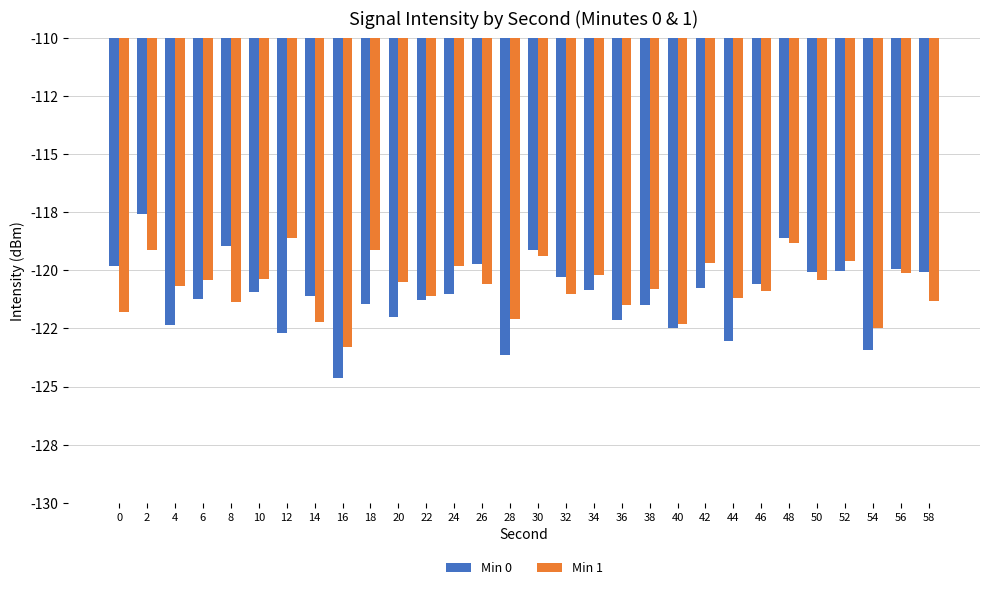

Reading right to left, transcribe all the data shown in this chart.

Min 0: 58=-120.1	56=-119.9	54=-123.4	52=-120.0	50=-120.1	48=-118.6	46=-120.6	44=-123.1	42=-120.8	40=-122.5	38=-121.5	36=-122.1	34=-120.8	32=-120.3	30=-119.1	28=-123.6	26=-119.7	24=-121.0	22=-121.3	20=-122.0	18=-121.5	16=-124.6	14=-121.1	12=-122.7	10=-120.9	8=-119.0	6=-121.2	4=-122.3	2=-117.6	0=-119.8
Min 1: 58=-121.3	56=-120.1	54=-122.5	52=-119.6	50=-120.4	48=-118.8	46=-120.9	44=-121.2	42=-119.7	40=-122.3	38=-120.8	36=-121.5	34=-120.2	32=-121.0	30=-119.4	28=-122.1	26=-120.6	24=-119.8	22=-121.1	20=-120.5	18=-119.1	16=-123.3	14=-122.2	12=-118.6	10=-120.4	8=-121.4	6=-120.4	4=-120.7	2=-119.1	0=-121.8